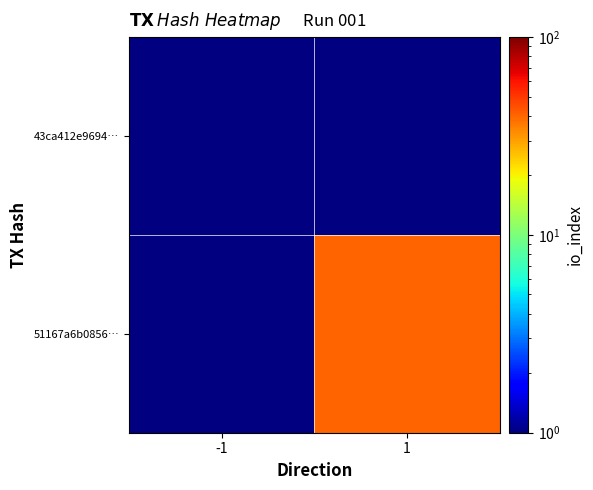

List the series in order of their peak value, lowest first.

43ca412e9694…, 51167a6b0856…